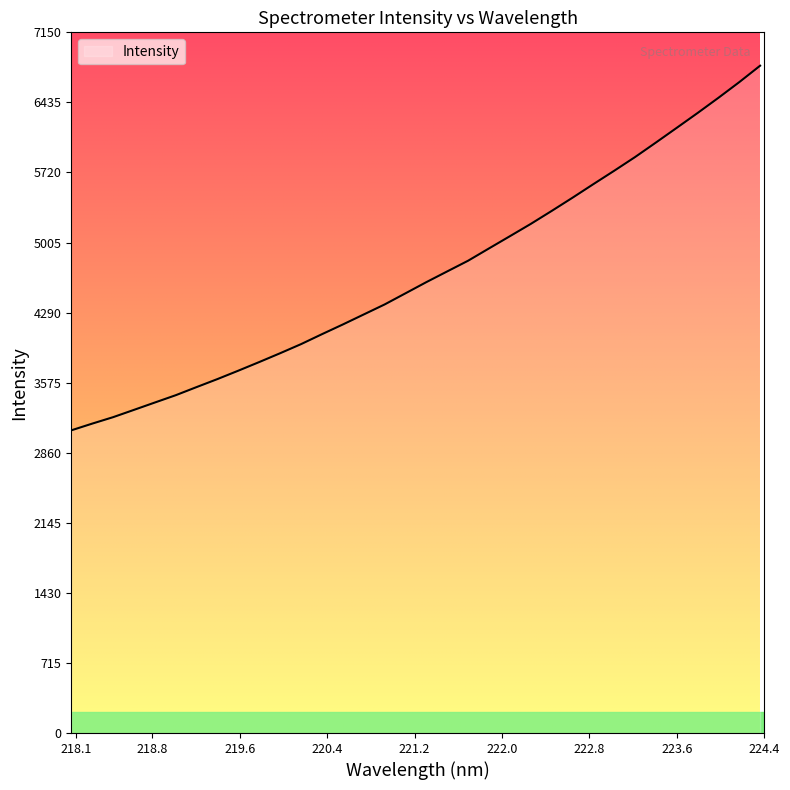

What is the difference between the maximum and minimum values?

3720.7